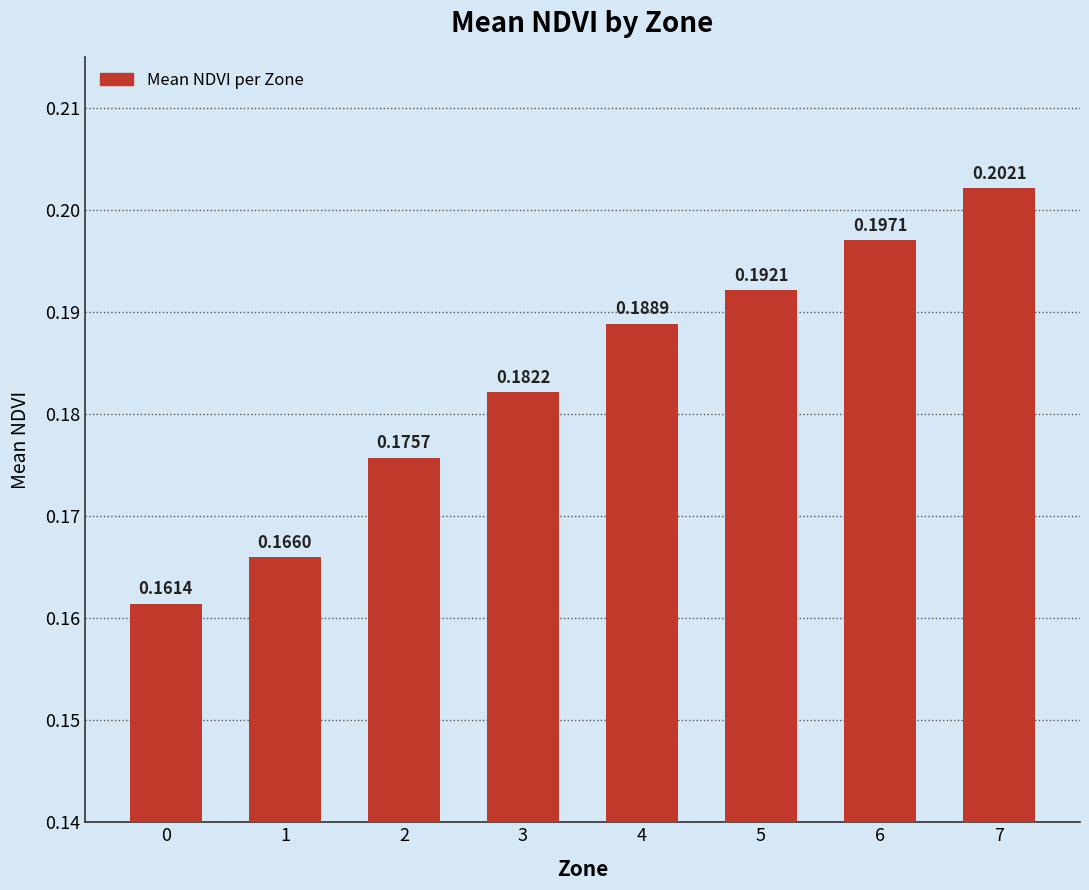

List the labels in order of value, largest first.

7, 6, 5, 4, 3, 2, 1, 0